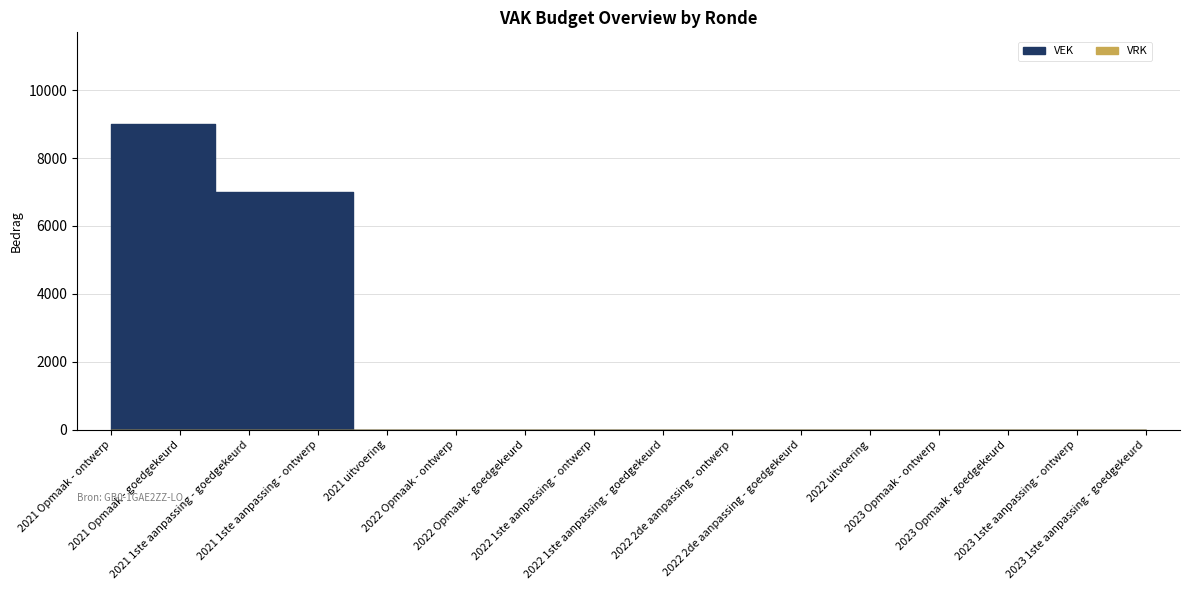

True or false: VEK and VRK intersect in this chart.

False